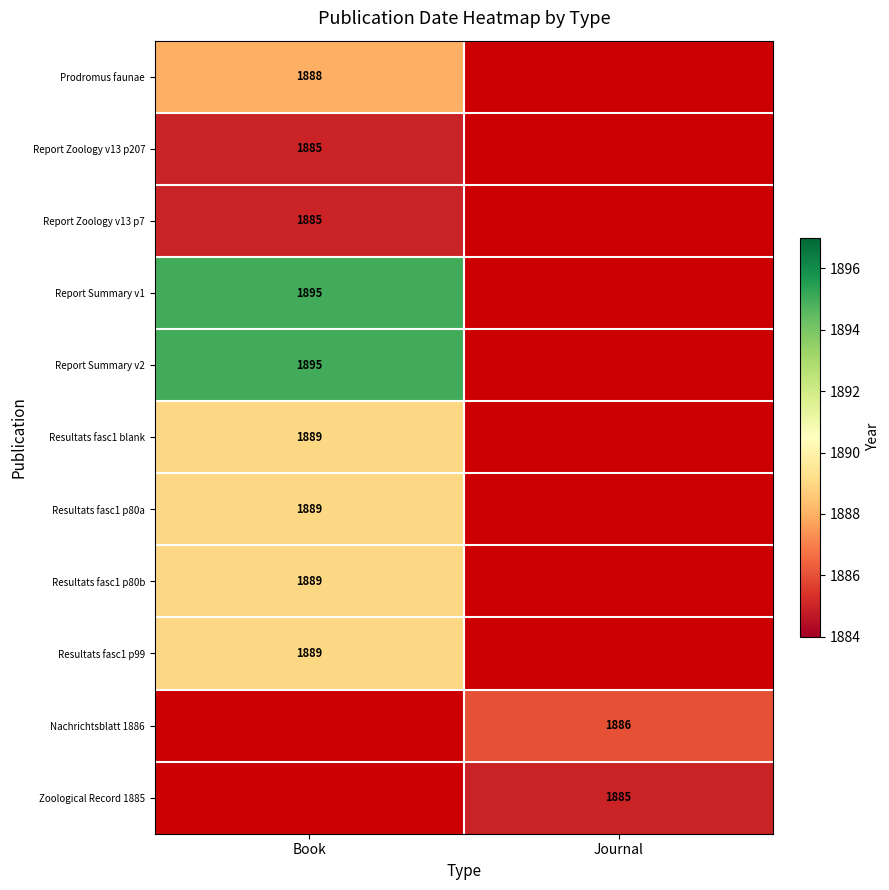

Is the value of Resultats fasc1 p80b at Book greater than the value of Nachrichtsblatt 1886 at Journal?

Yes